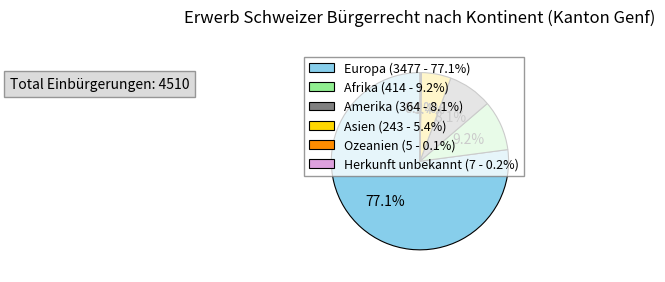

Is there a majority slice in this chart?

Yes